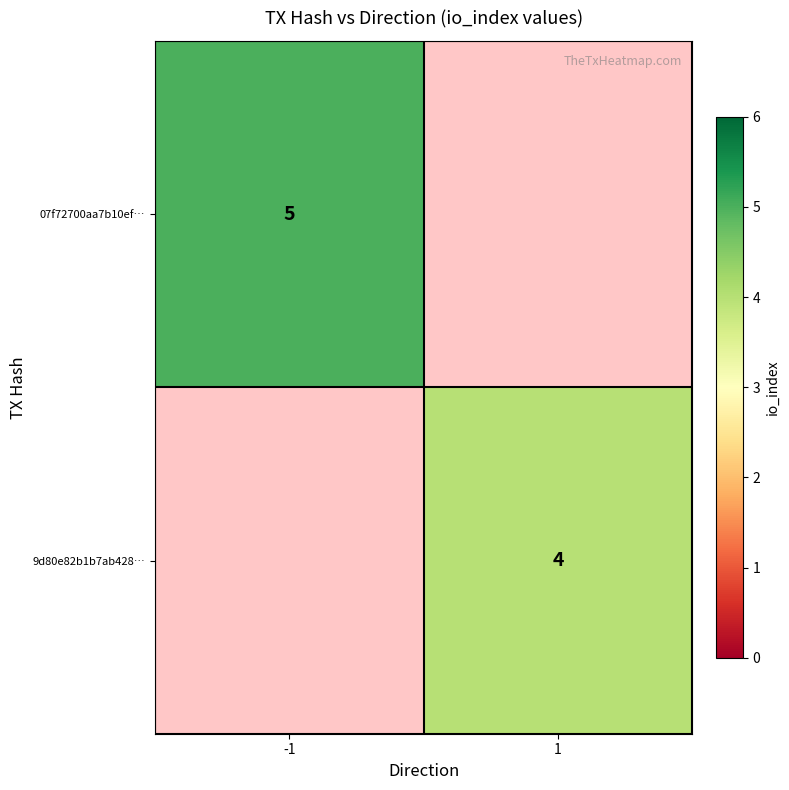

True or false: 9d80e82b1b7ab428… has a value of 2 at 1.

False